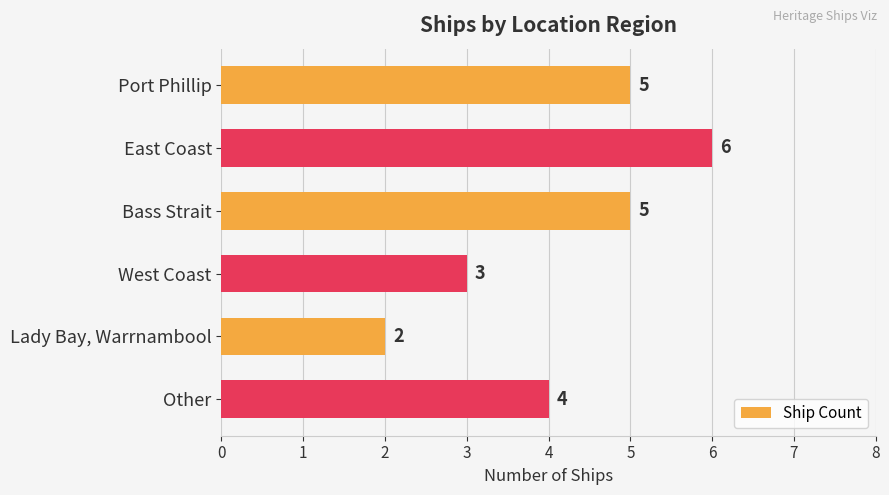

Is it true that the value at West Coast is 4?

False